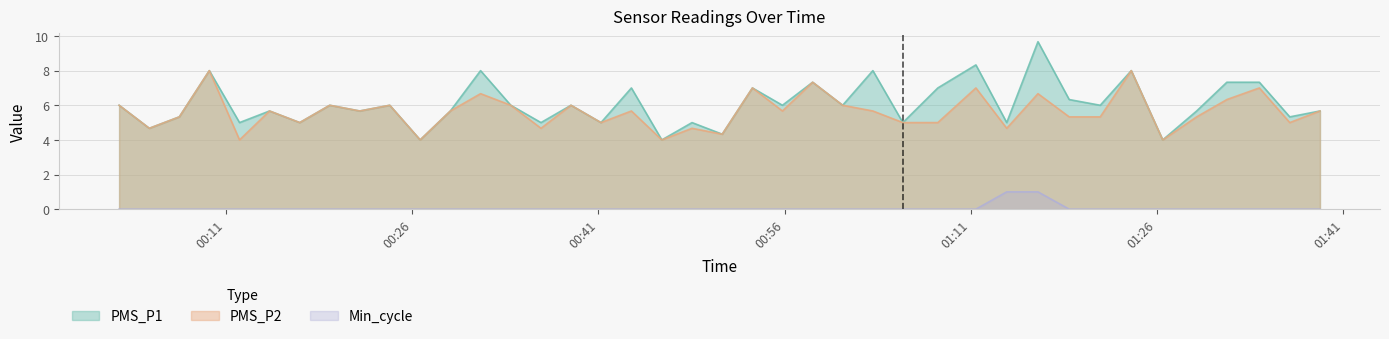

Reading right to left, extract all data points from this chart.

PMS_P1: 5.7	5.3	7.3	7.3	5.7	4.0	8.0	6.0	6.3	9.7	5.0	8.3	7.0	5.0	8.0	6.0	7.3	6.0	7.0	4.3	5.0	4.0	7.0	5.0	6.0	5.0	6.0	8.0	5.7	4.0	6.0	5.7	6.0	5.0	5.7	5.0	8.0	5.3	4.7	6.0
PMS_P2: 5.7	5.0	7.0	6.3	5.3	4.0	8.0	5.3	5.3	6.7	4.7	7.0	5.0	5.0	5.7	6.0	7.3	5.7	7.0	4.3	4.7	4.0	5.7	5.0	6.0	4.7	6.0	6.7	5.7	4.0	6.0	5.7	6.0	5.0	5.7	4.0	8.0	5.3	4.7	6.0
Min_cycle: 0.0	0.0	0.0	0.0	0.0	0.0	0.0	0.0	0.0	1.0	1.0	0.0	0.0	0.0	0.0	0.0	0.0	0.0	0.0	0.0	0.0	0.0	0.0	0.0	0.0	0.0	0.0	0.0	0.0	0.0	0.0	0.0	0.0	0.0	0.0	0.0	0.0	0.0	0.0	0.0